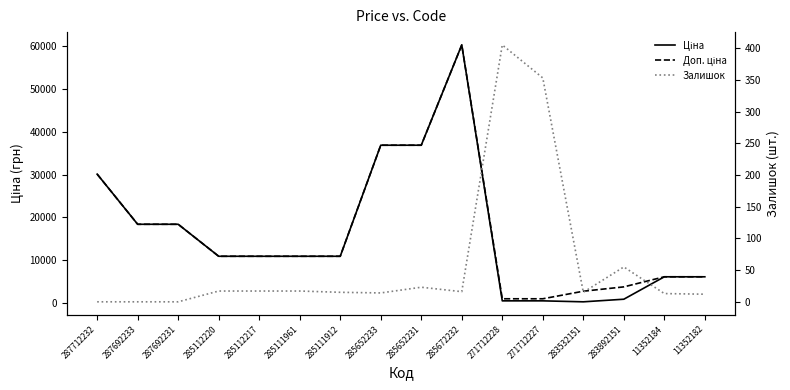

Count the number of data series in this chart.

3